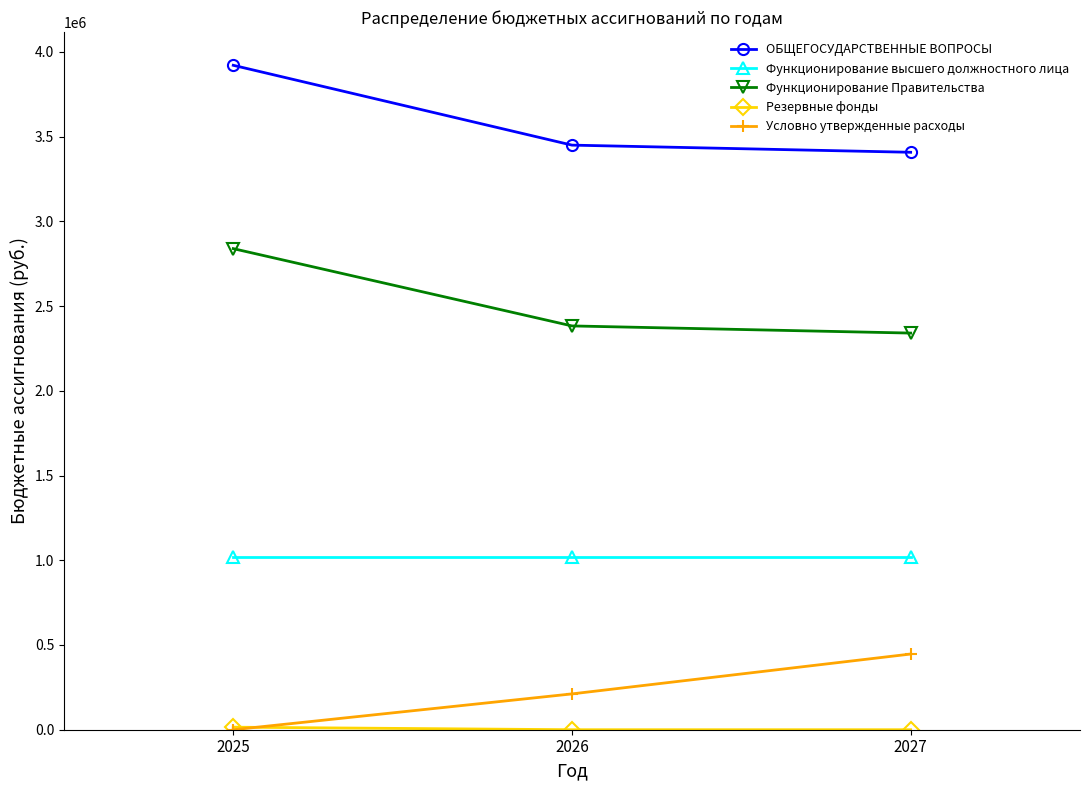

Between 2025 and 2026, which series saw the biggest shift?

ОБЩЕГОСУДАРСТВЕННЫЕ ВОПРОСЫ